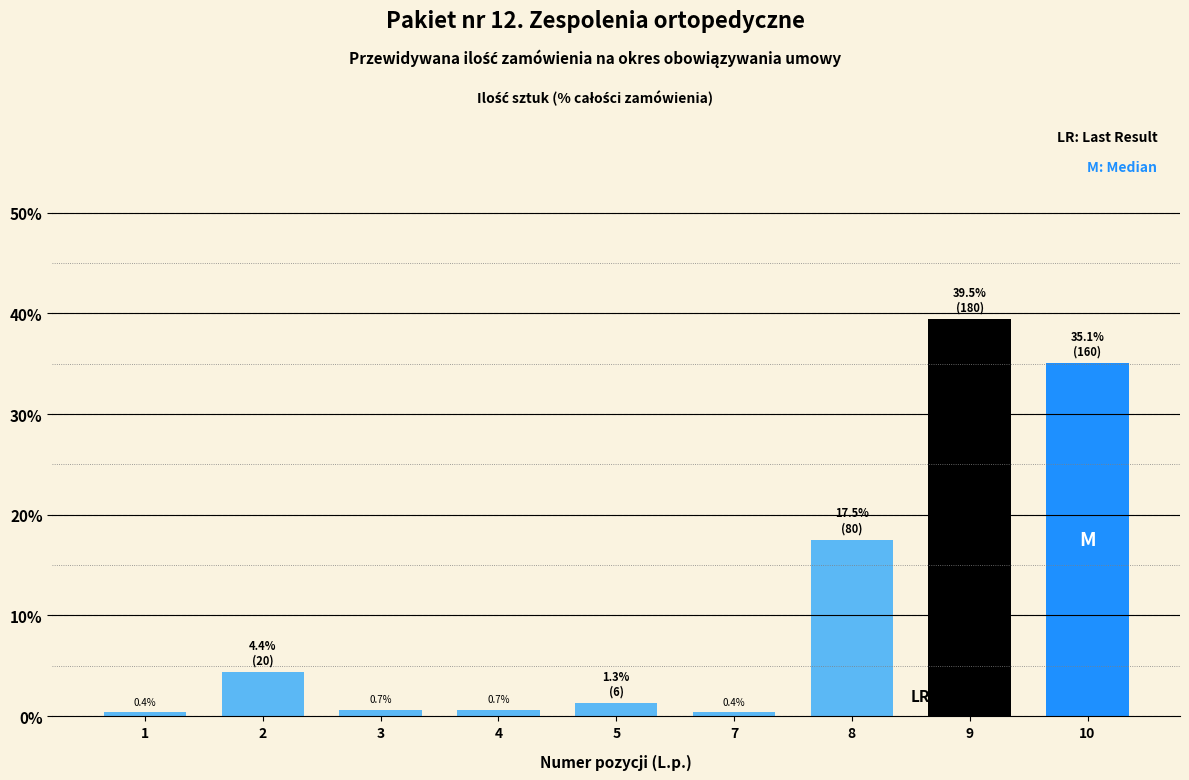

The chart shows a value of 0.7 at 4. True or false?

True